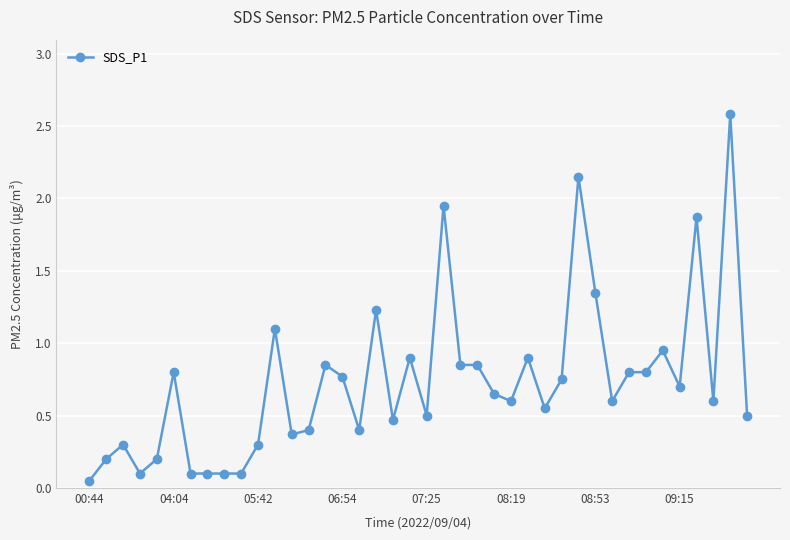

What is the maximum value shown in the chart?

2.6